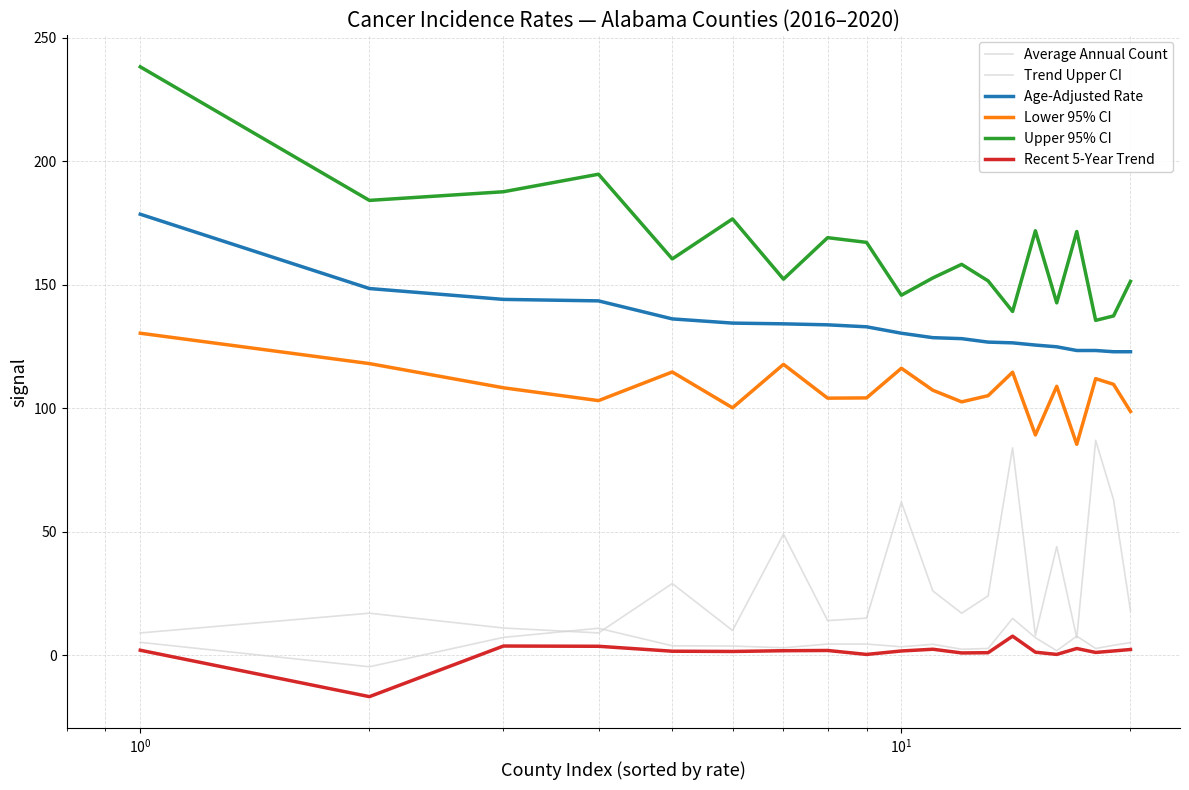

How many lines are shown in the chart?

6